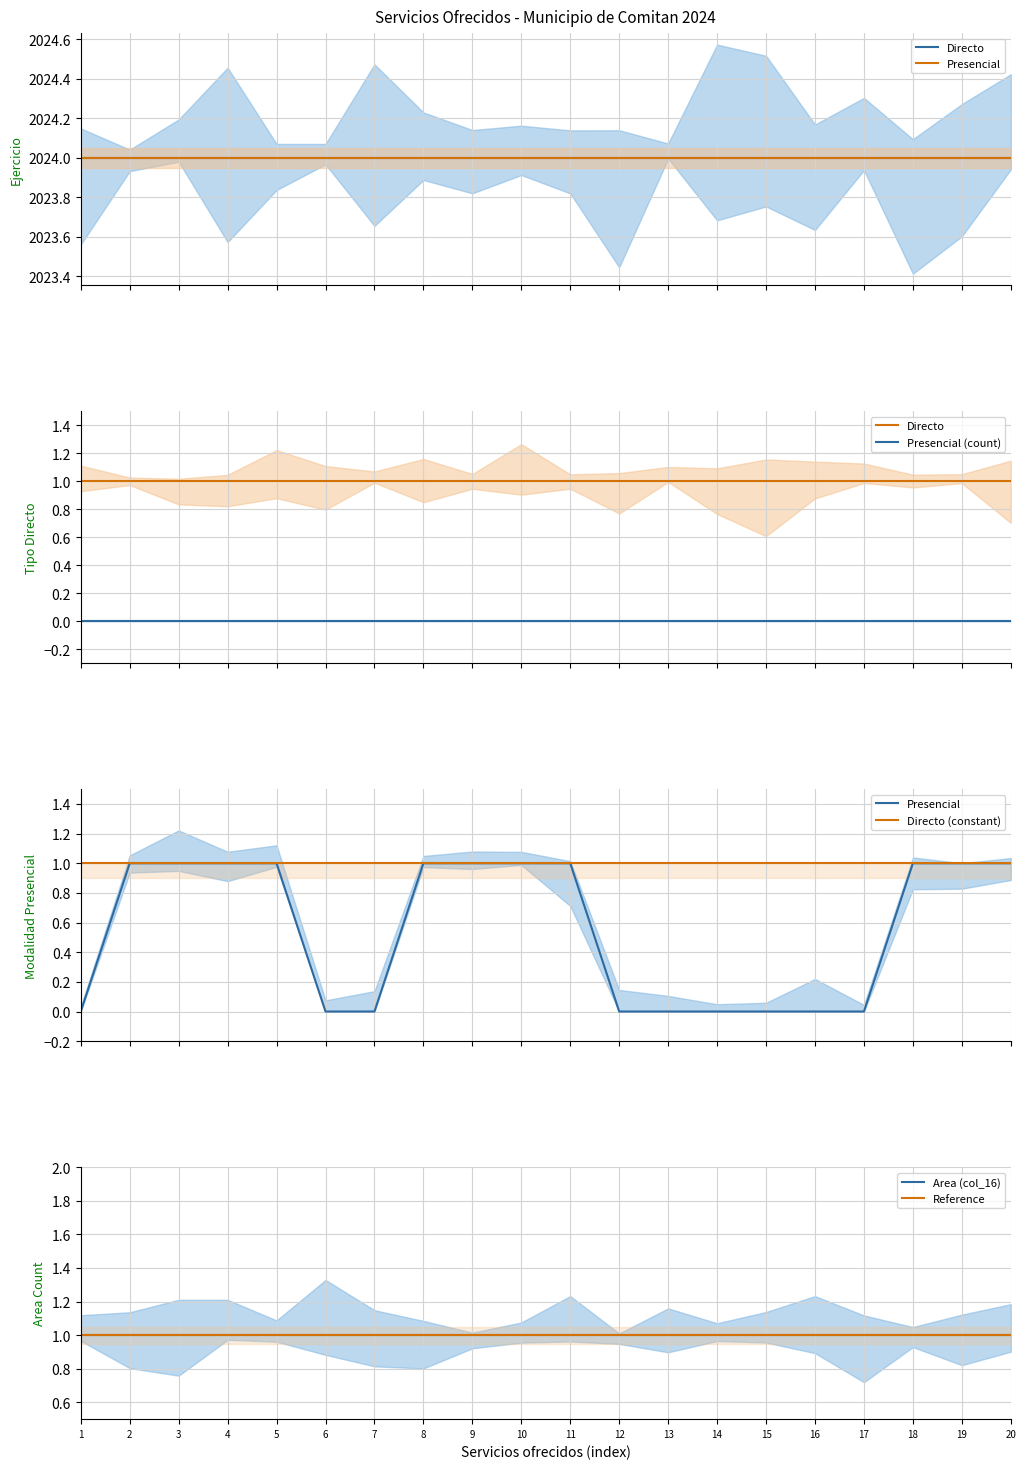

List the series in order of their peak value, lowest first.

Presencial (count), Directo, Presencial, Directo (constant), Area (col_16), Reference